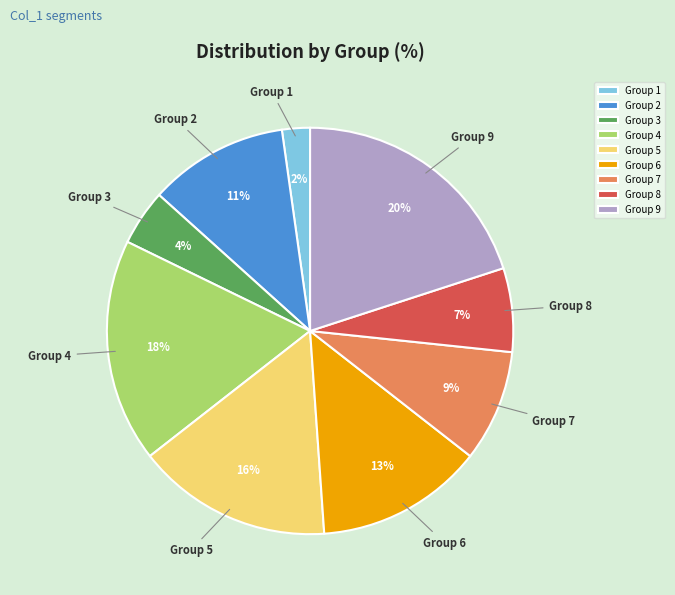

Combined, do Group 7 and Group 9 account for over 50%?

No